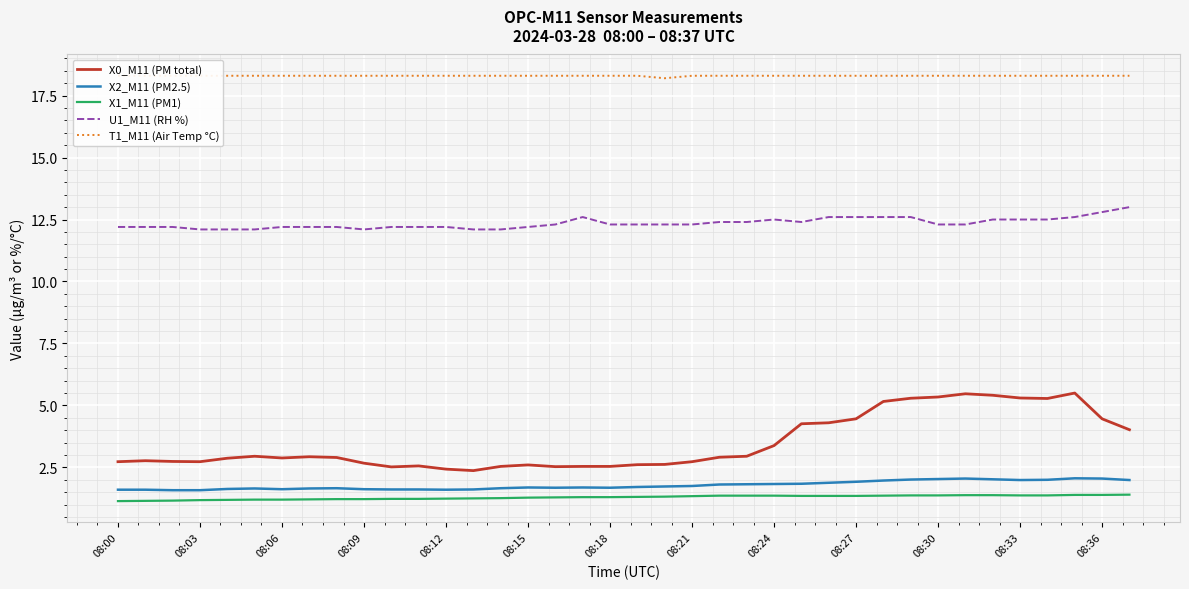

At which category does the chart reach its peak across all series?

08:00